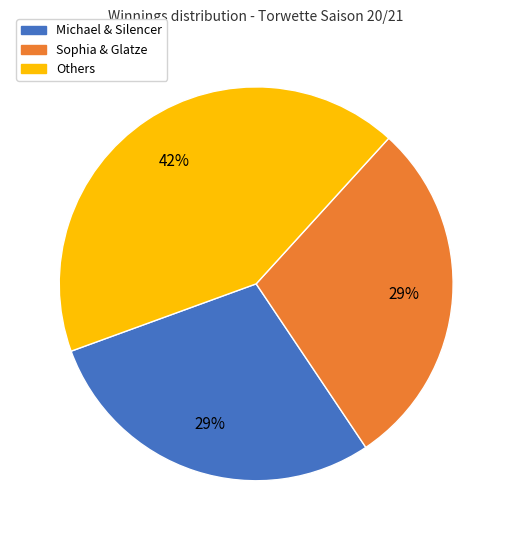

Does any single category account for the majority?

No